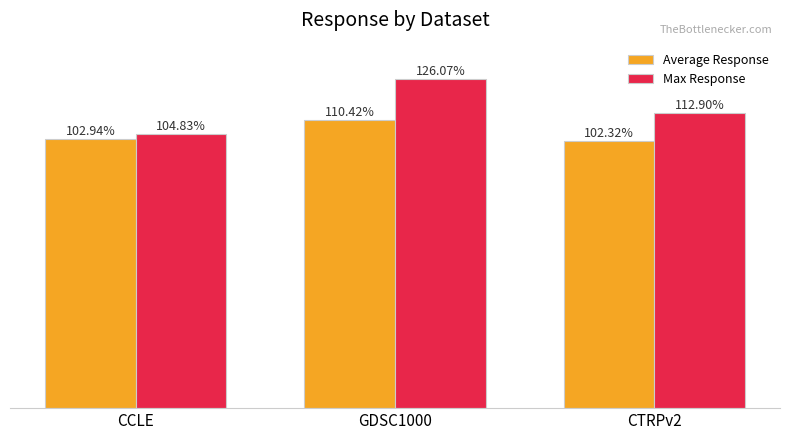

Between CCLE and CTRPv2, which series saw the biggest shift?

Max Response